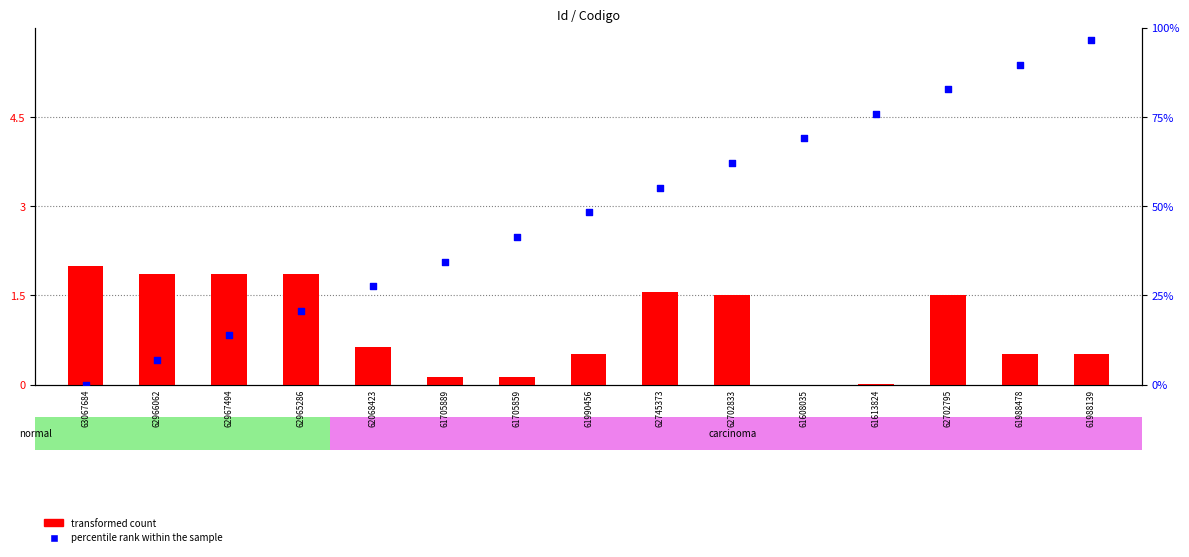

What is the total value across all series at 61705859?

2.6